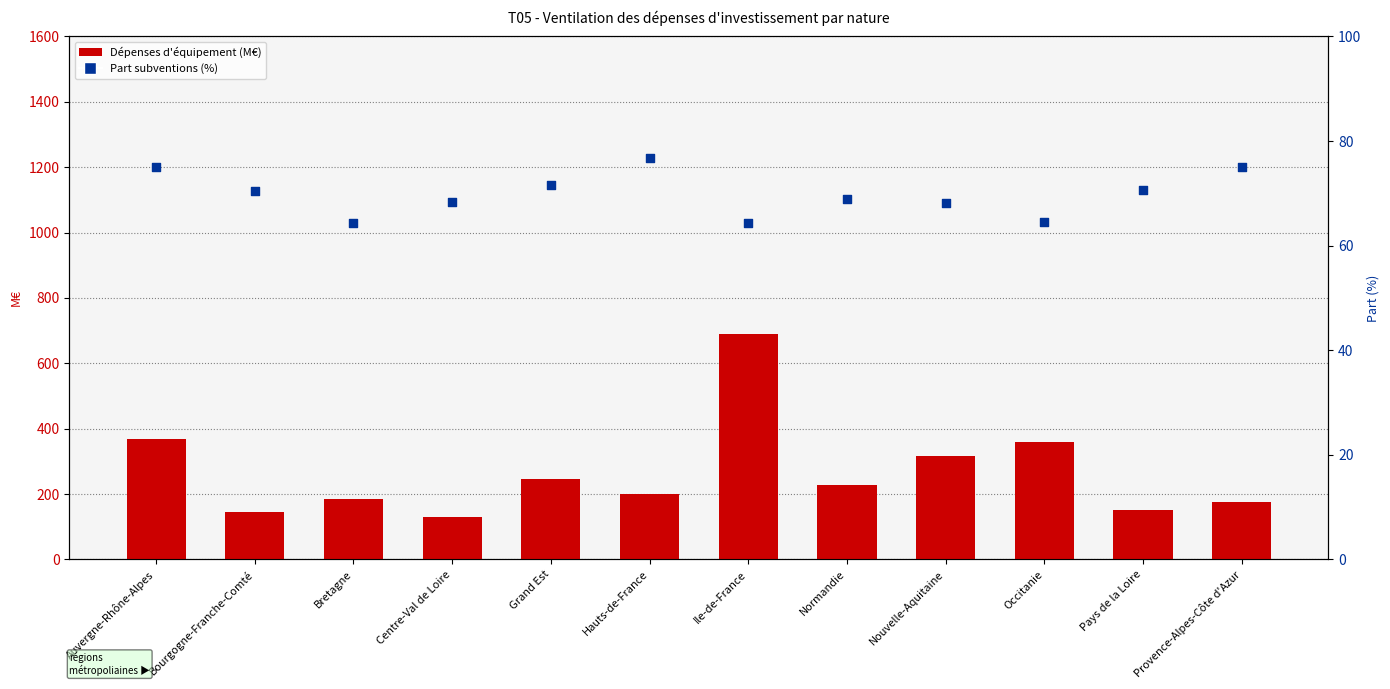

Which series contains the lowest Y value?

Part subventions (%)